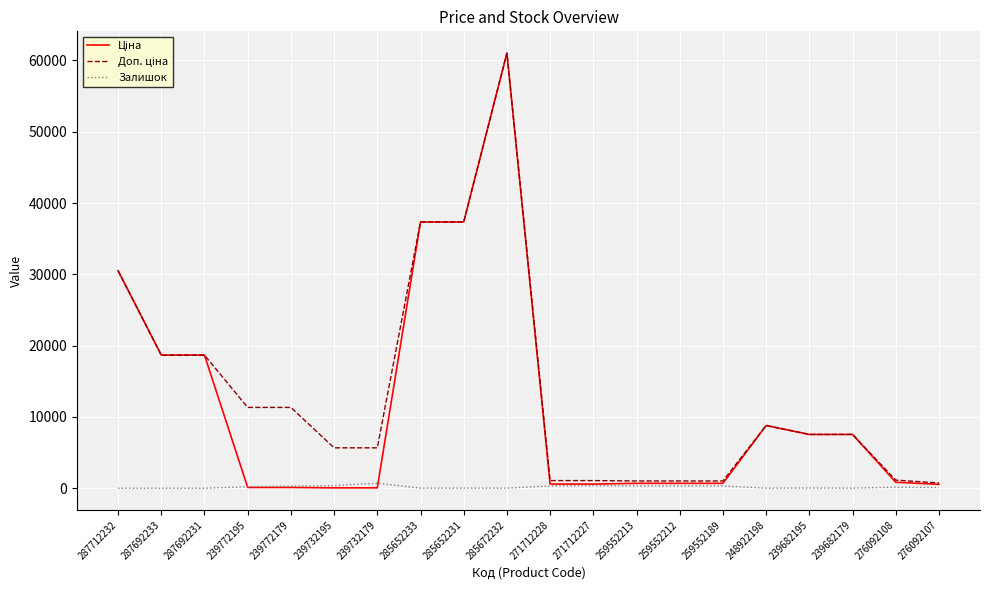

Where does the Залишок series first go above 144?

239772195